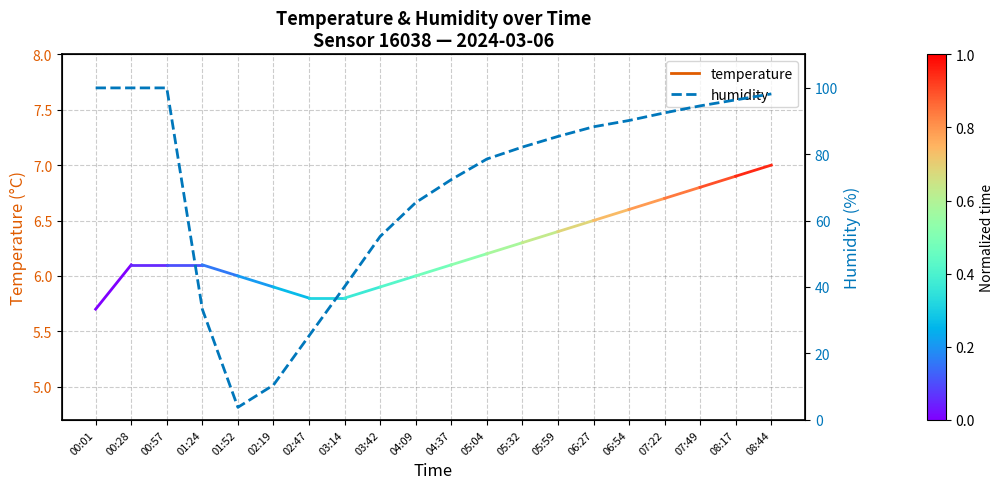

What is the change in value from 00:57 to 08:44?

-1.8